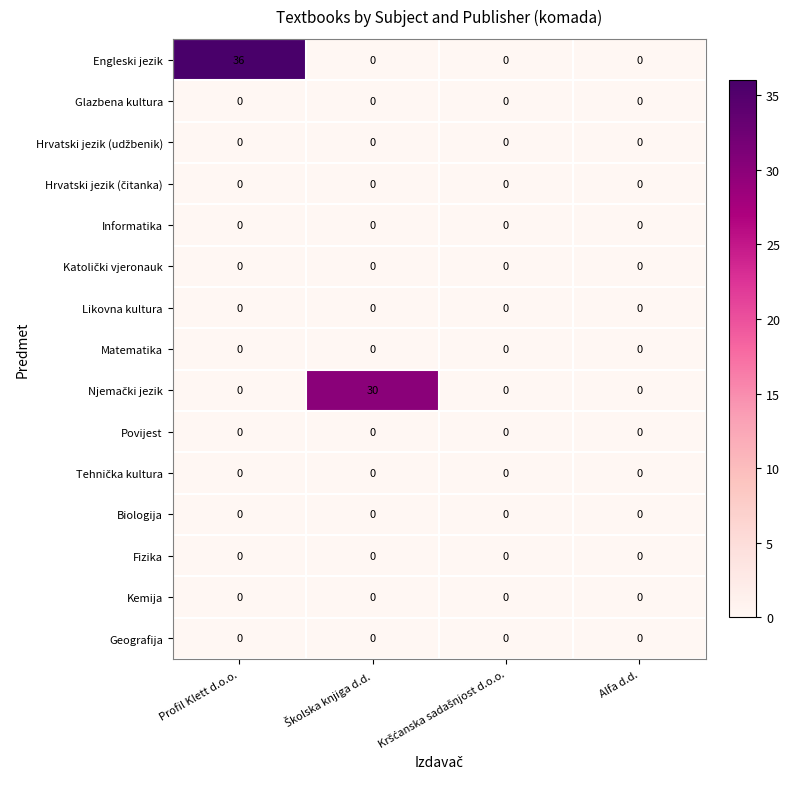

Which label corresponds to the largest value in the chart?

Profil Klett d.o.o.